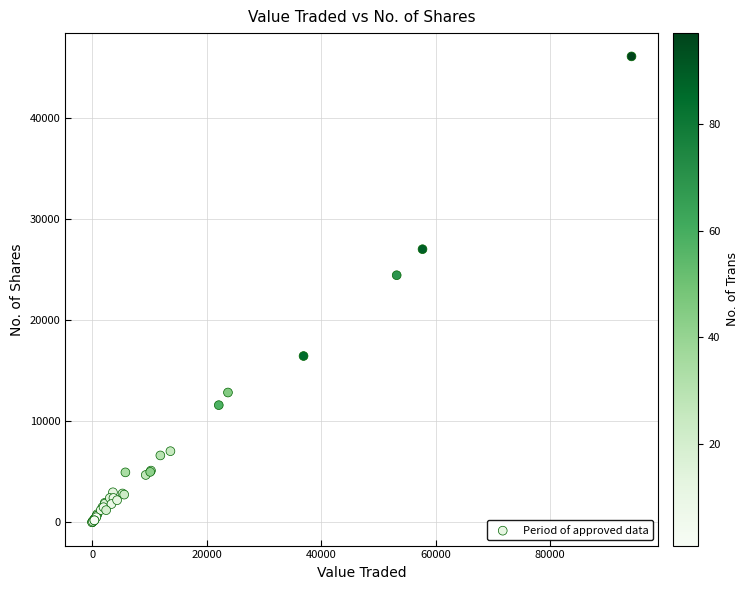

What Y value in the scatter plot is closest to 23029?

24425